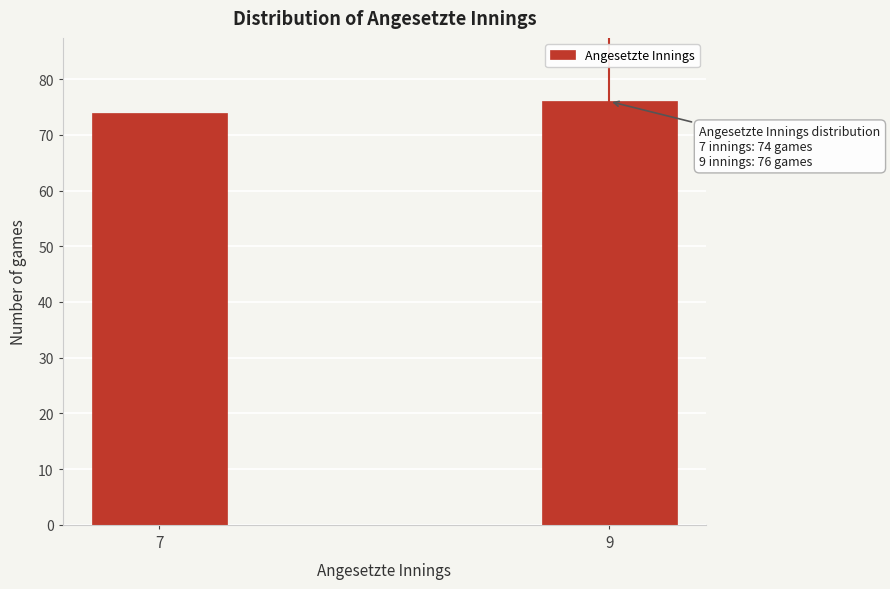

Reading right to left, transcribe all the data shown in this chart.

9=76	7=74